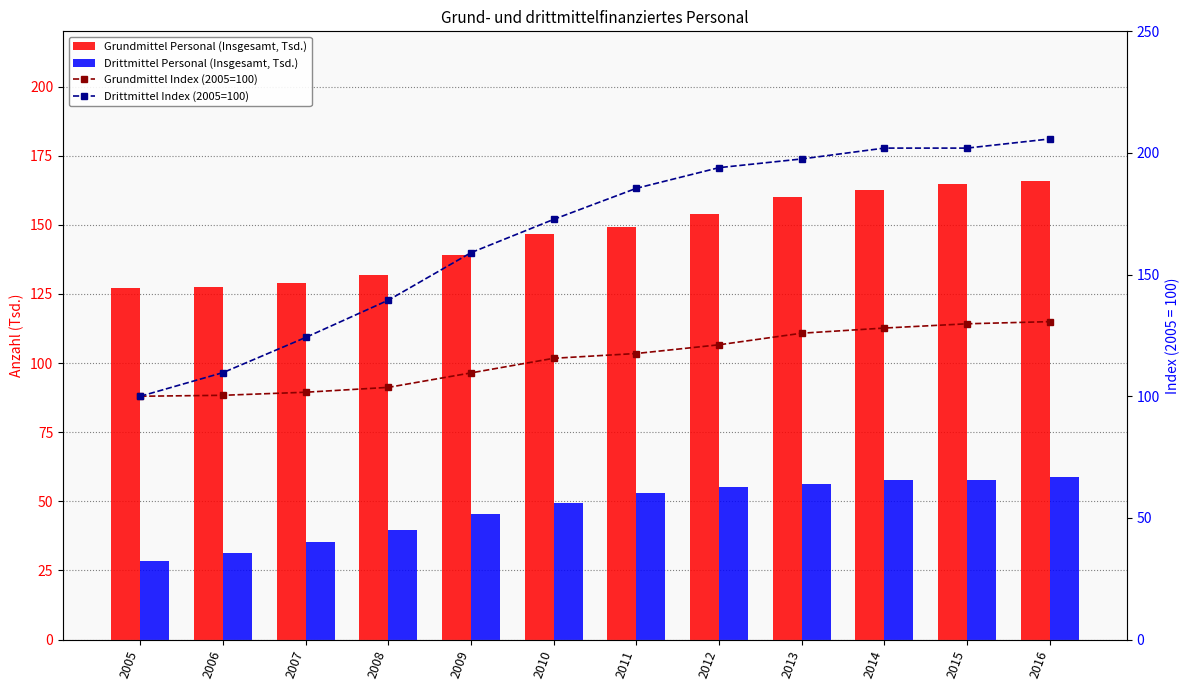

Where is Drittmittel Index (2005=100) nearest to the value 152?

2009